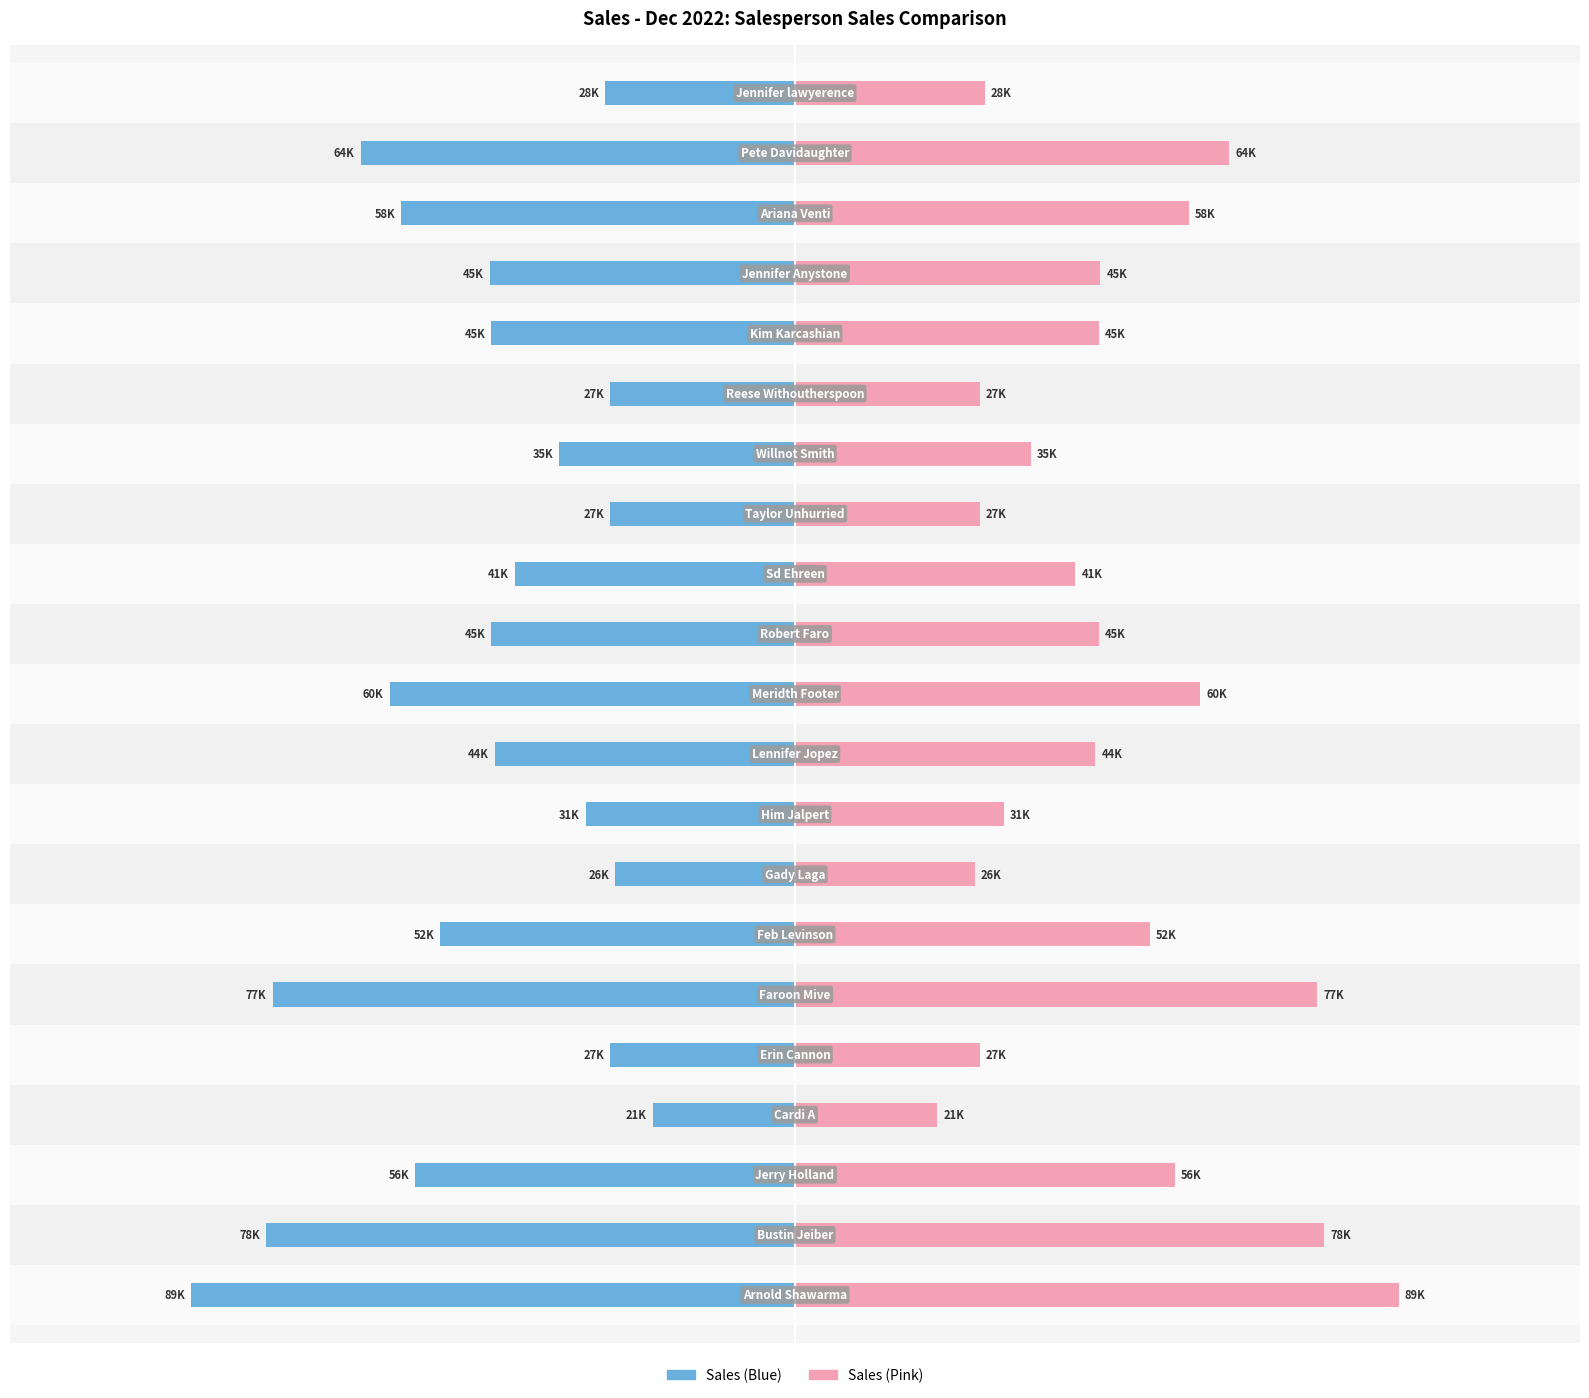

At how many categories does at least one series exceed -49973?

21